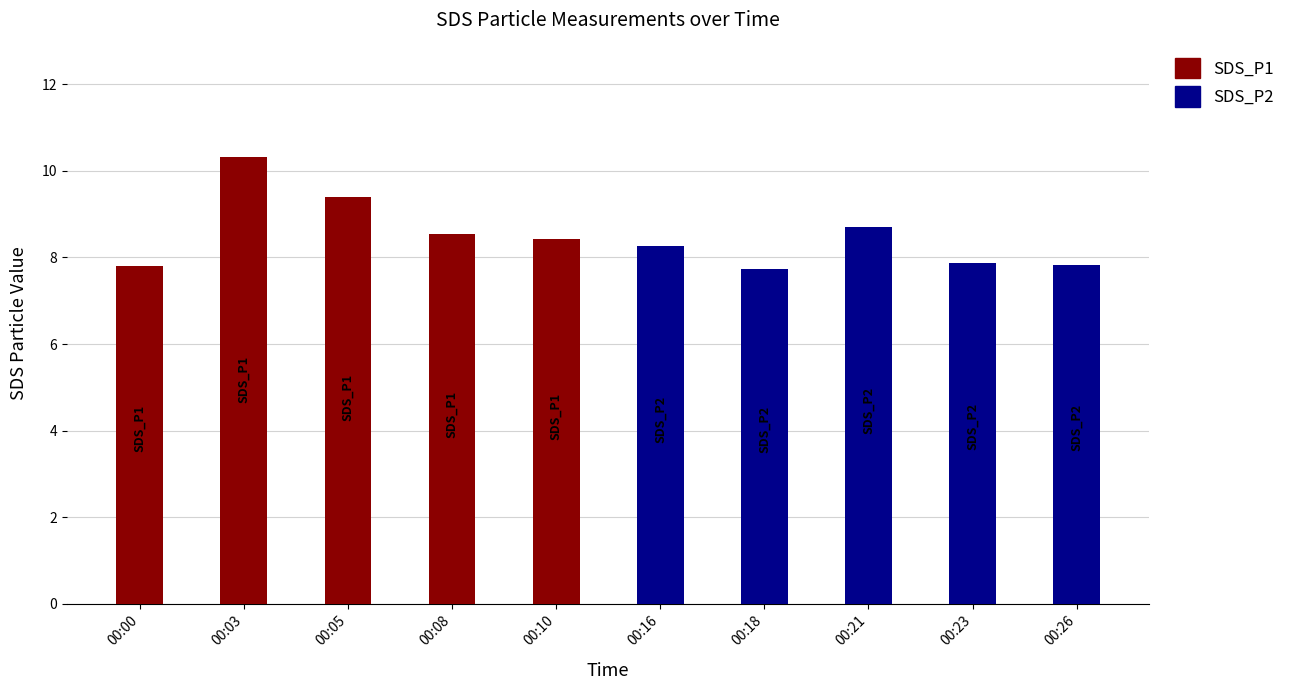

List the series in order of their peak value, highest first.

SDS_P1, SDS_P2